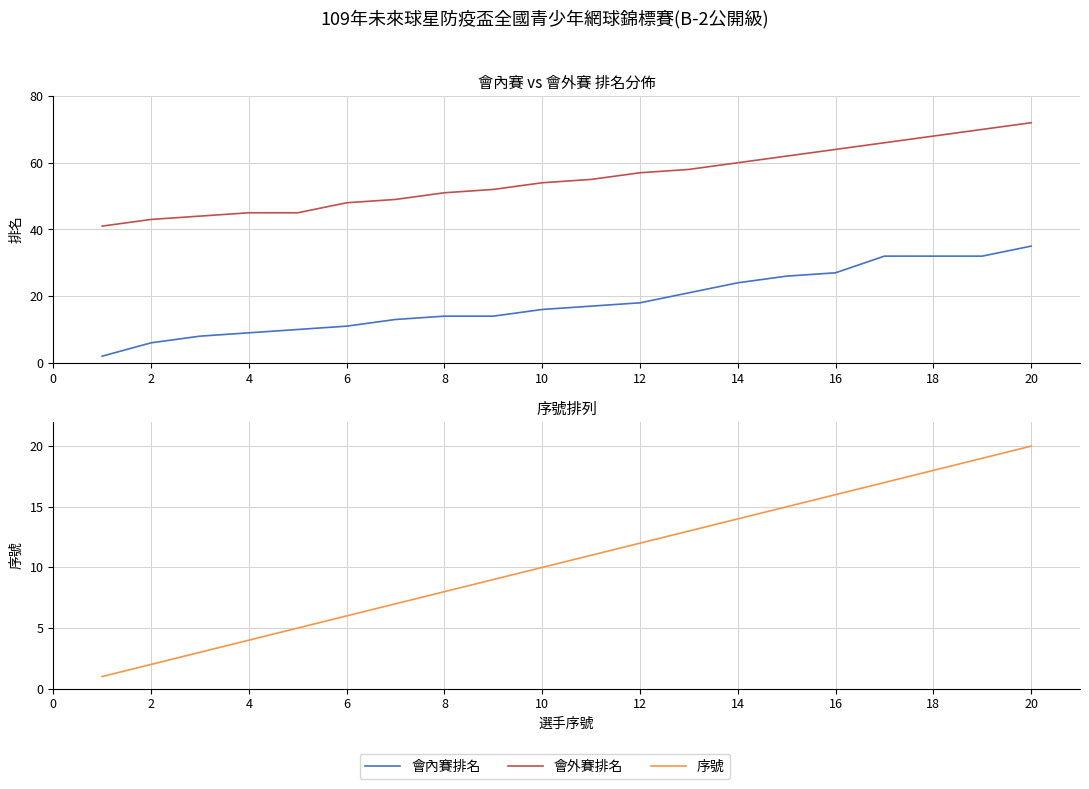

What is the average value of the 會內賽排名 series?

18